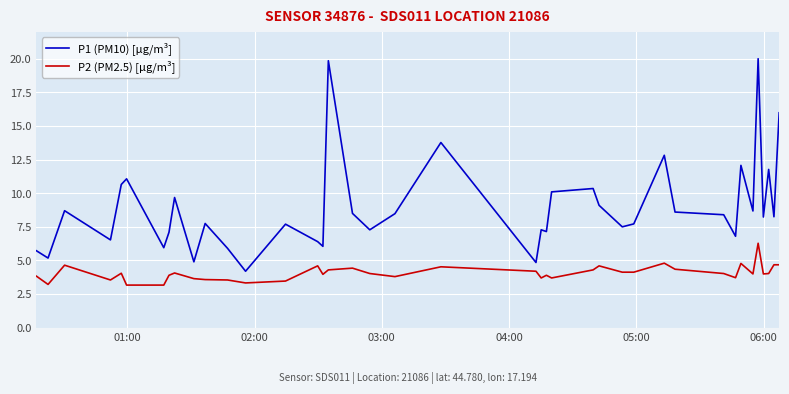

Which series has the largest total across all categories?

P1 (PM10) [µg/m³]